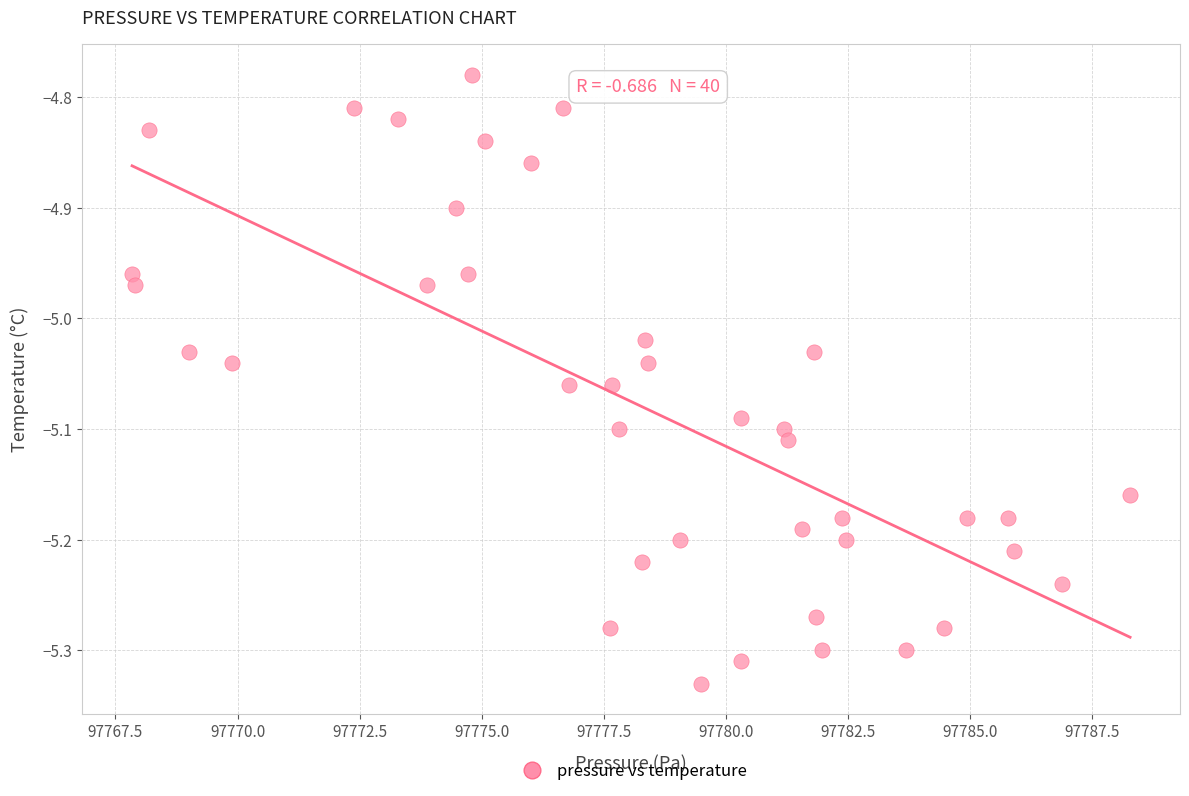

What is the range of X values (max minus min)?

20.4